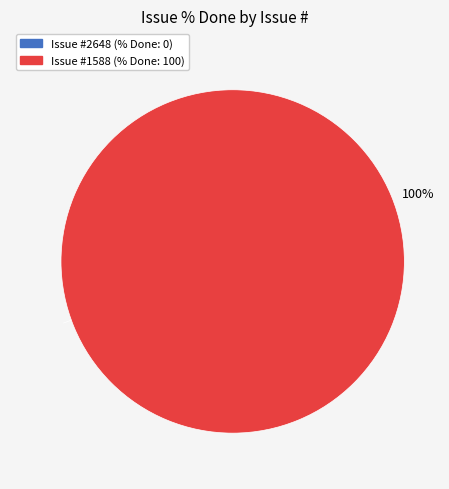

Does any single category account for the majority?

Yes